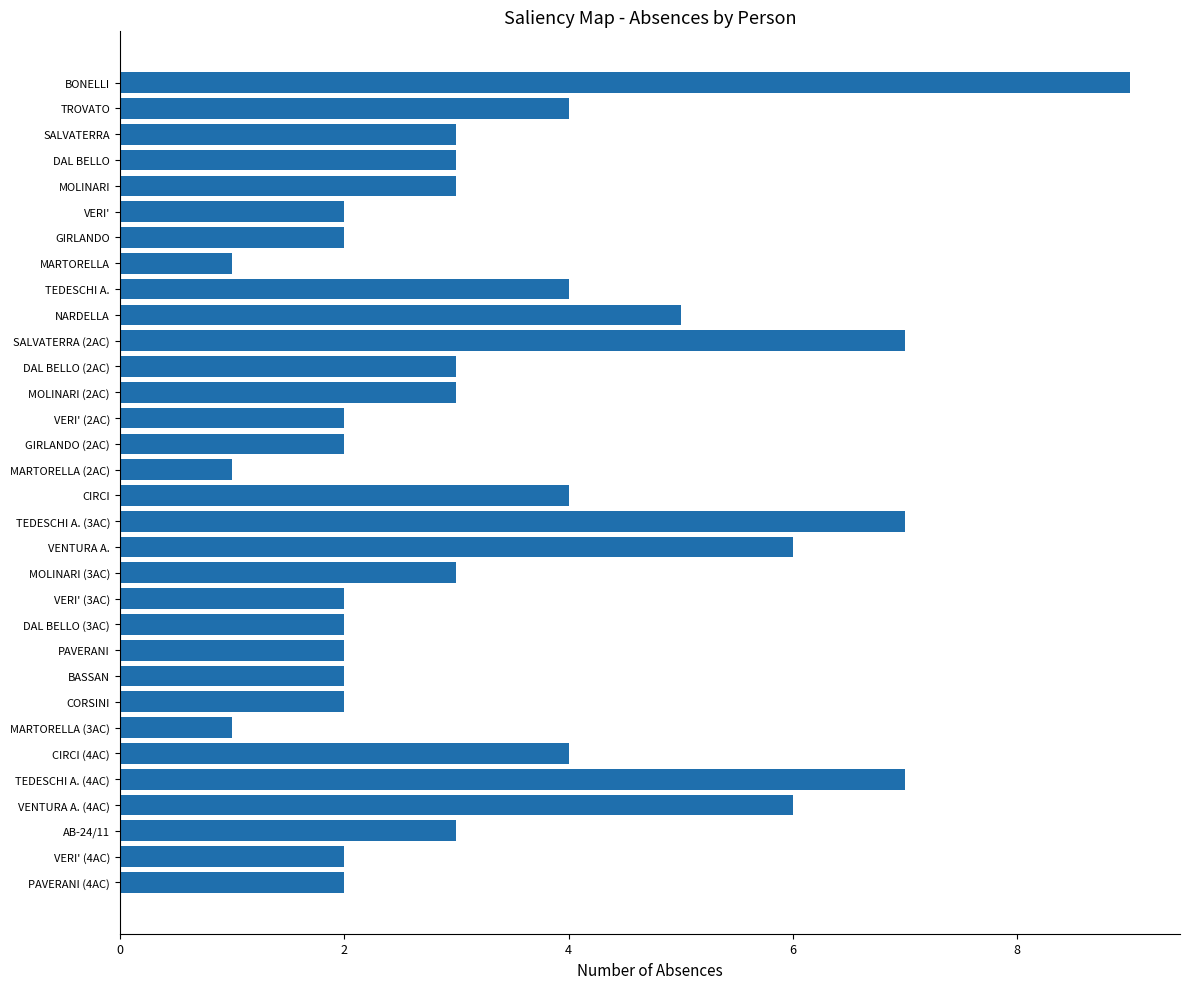

How many categories are shown in the chart?

32